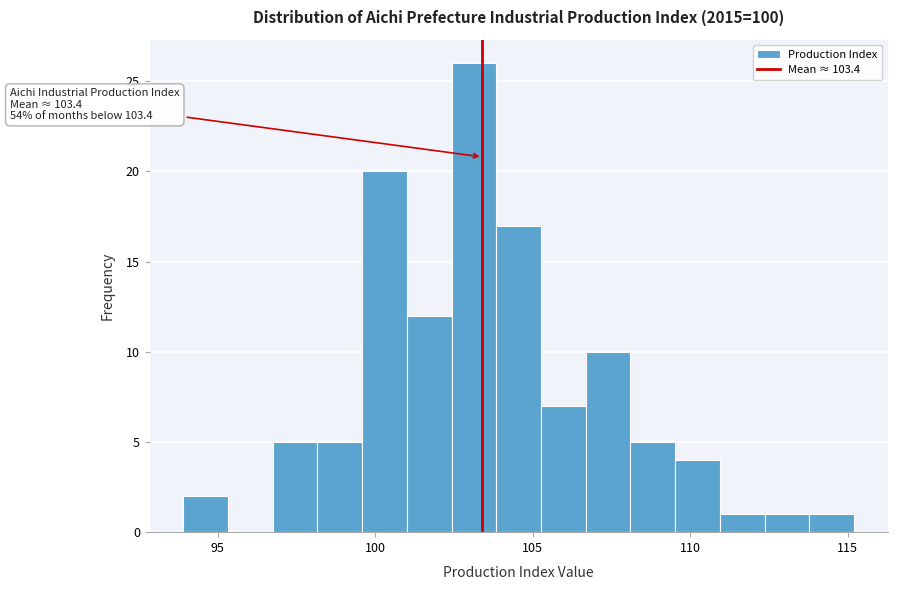

Around what value on the x-axis is the tallest bar? Give the approximate position of its centre, as read against the axis.

103.0